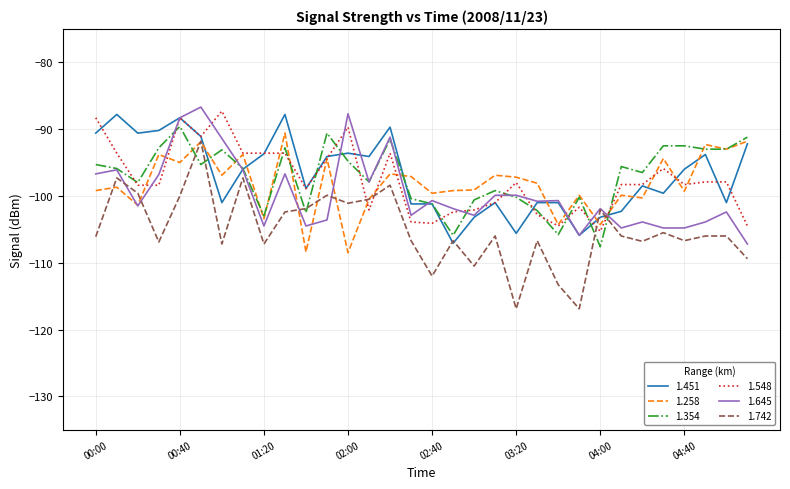

What are all the series names shown in the legend?

1.451, 1.258, 1.354, 1.548, 1.645, 1.742